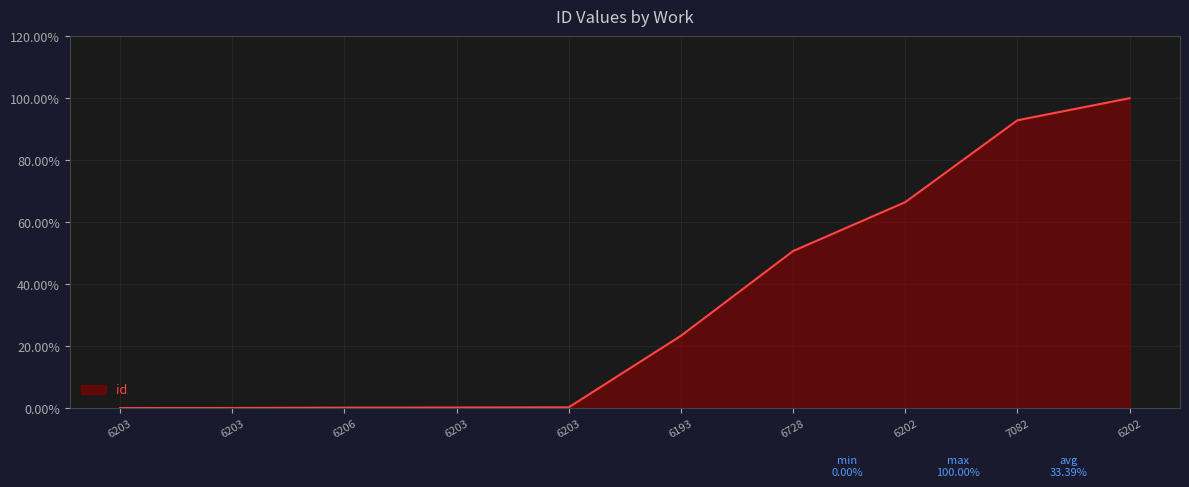

The value at 6206 is 0.1. True or false?

True